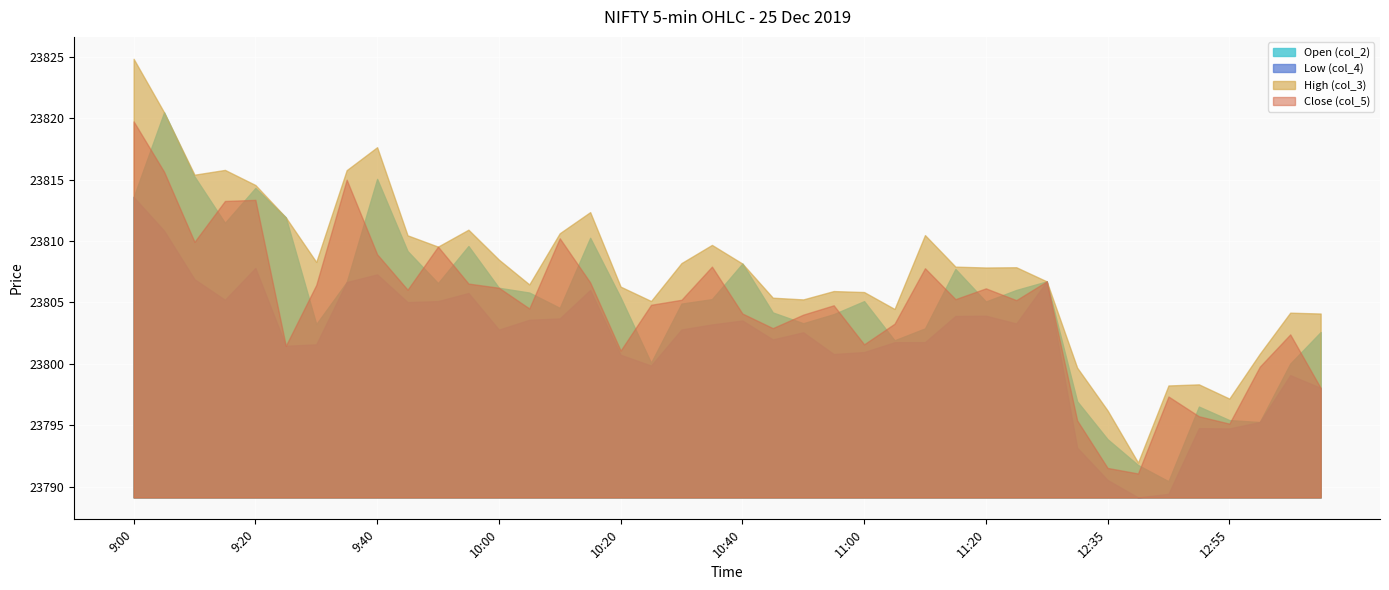

What is the average value of the Low (col_4) series?

23801.9